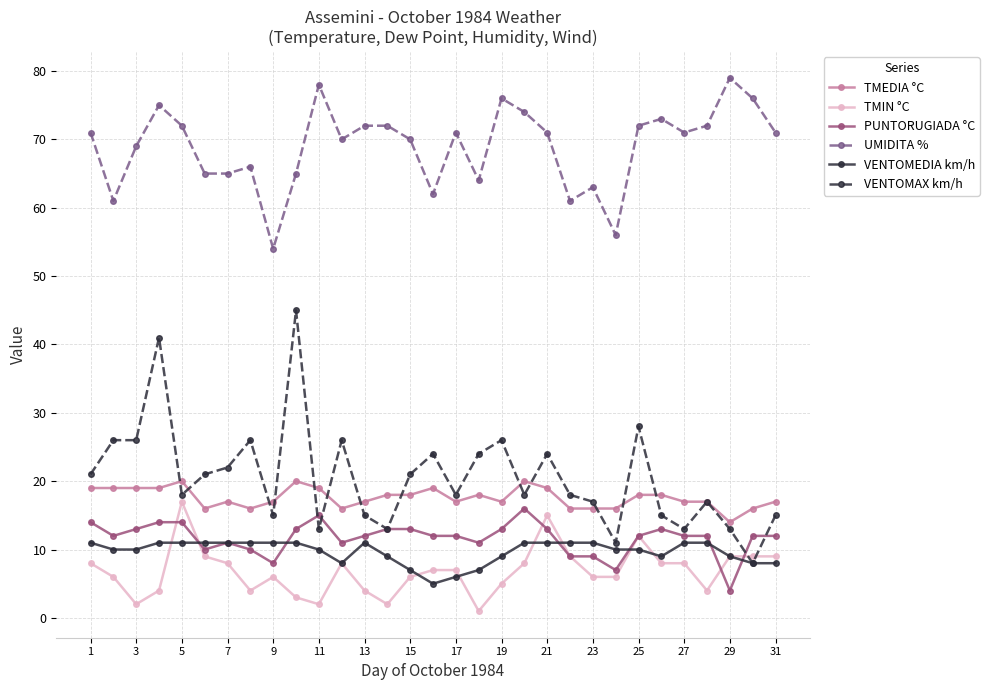

Does the chart have visible grid lines?

Yes